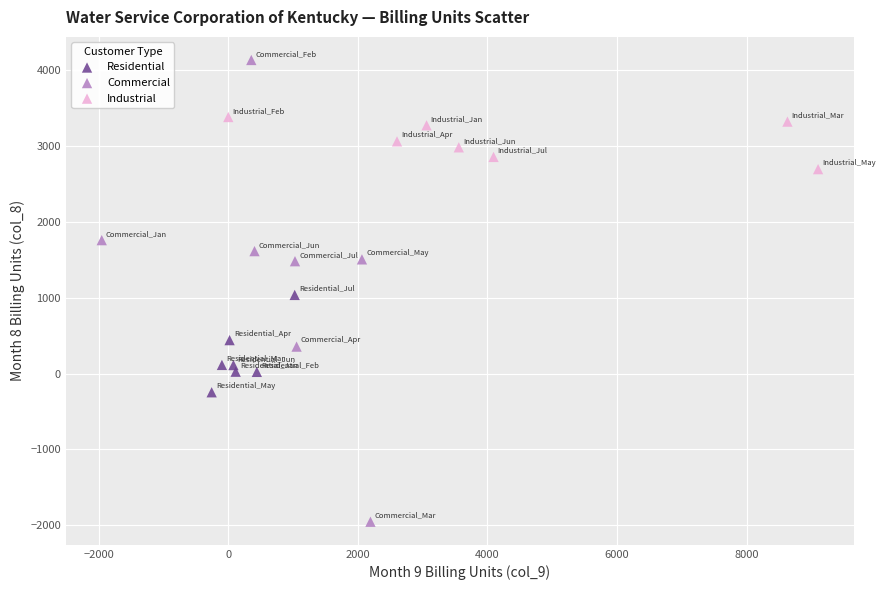

Which series contains the lowest Y value?

Commercial